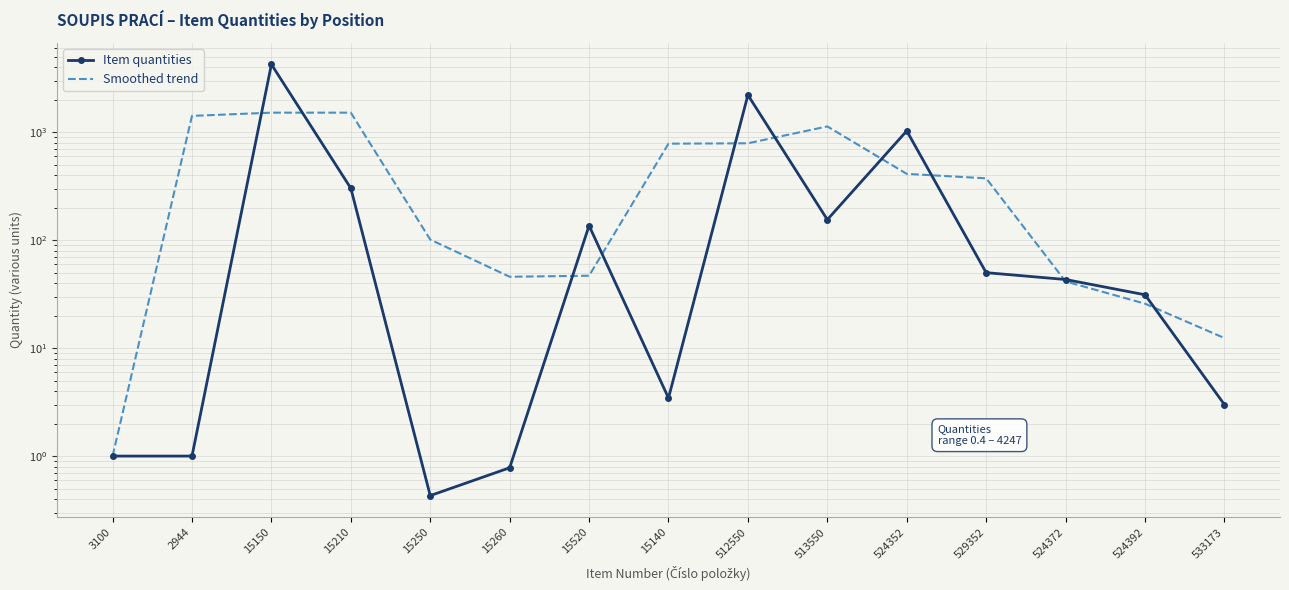

The Smoothed trend series shows 628.7 at 2944. True or false?

False